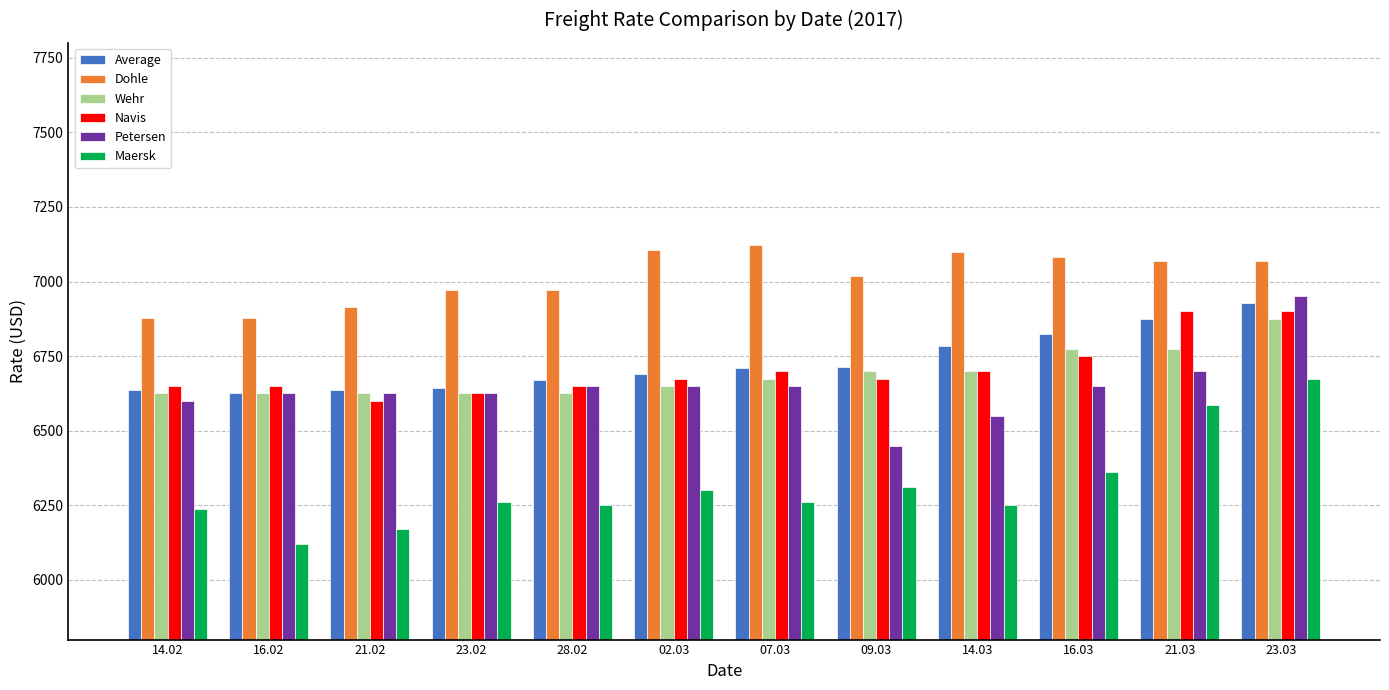

The value of Petersen at 16.03 is 6650. True or false?

True